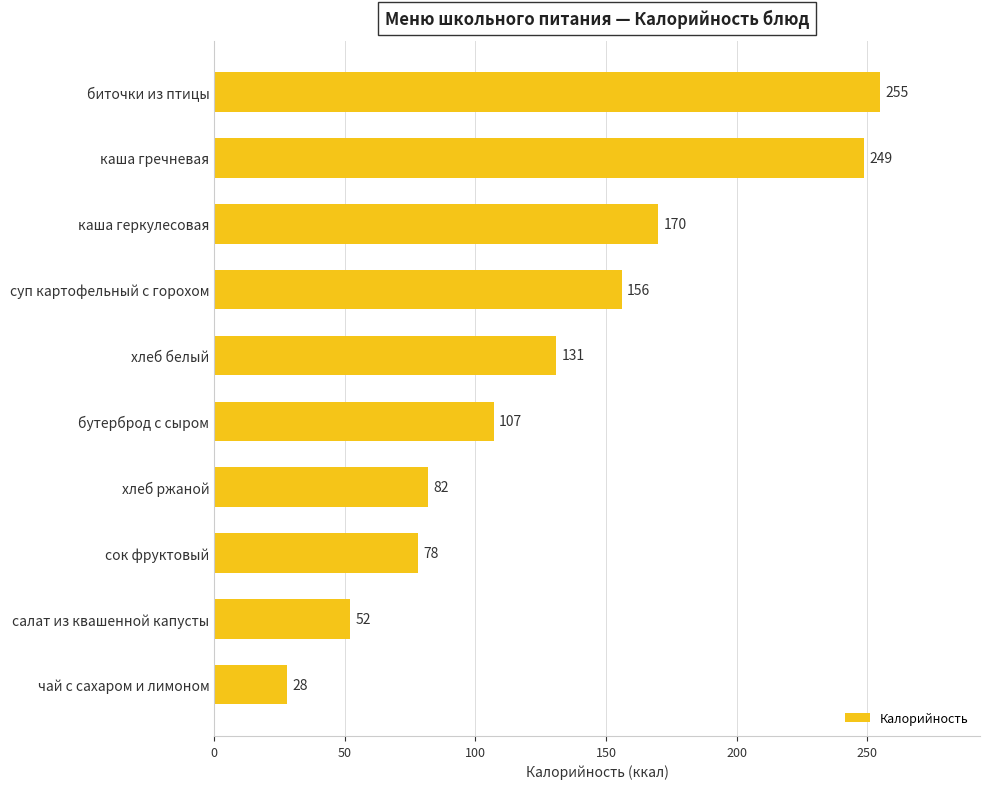

List the labels in order of value, smallest first.

чай с сахаром и лимоном, салат из квашенной капусты, сок фруктовый, хлеб ржаной, бутерброд с сыром, хлеб белый, суп картофельный с горохом, каша геркулесовая, каша гречневая, биточки из птицы